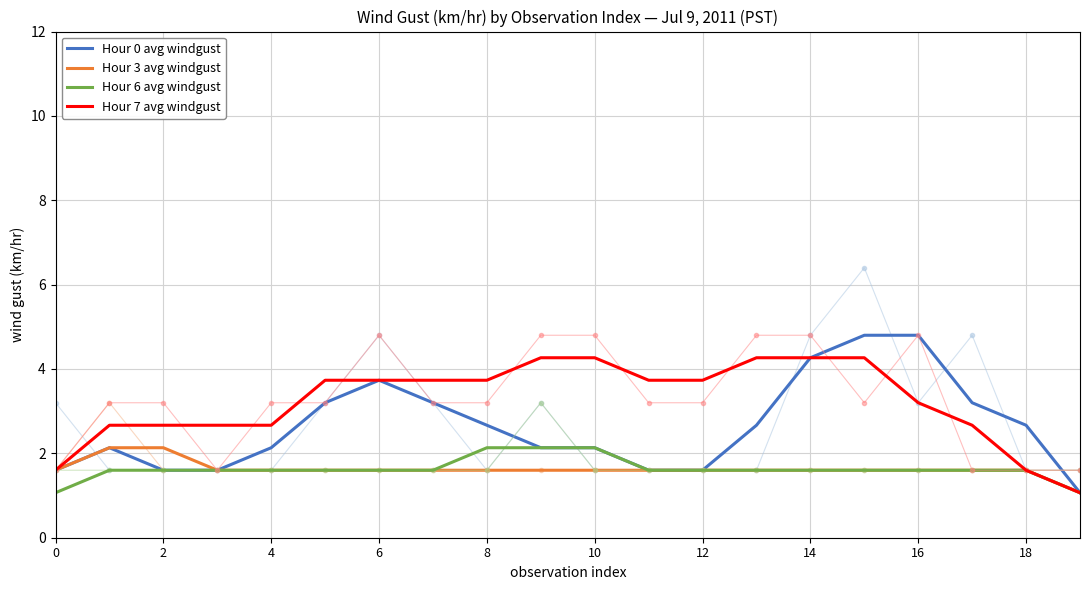

How many lines are shown in the chart?

4